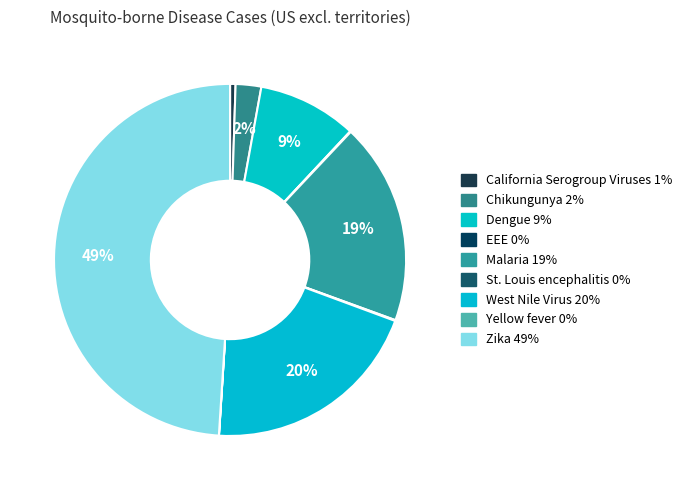

How much of the chart is everything except Yellow fever?

100.0%